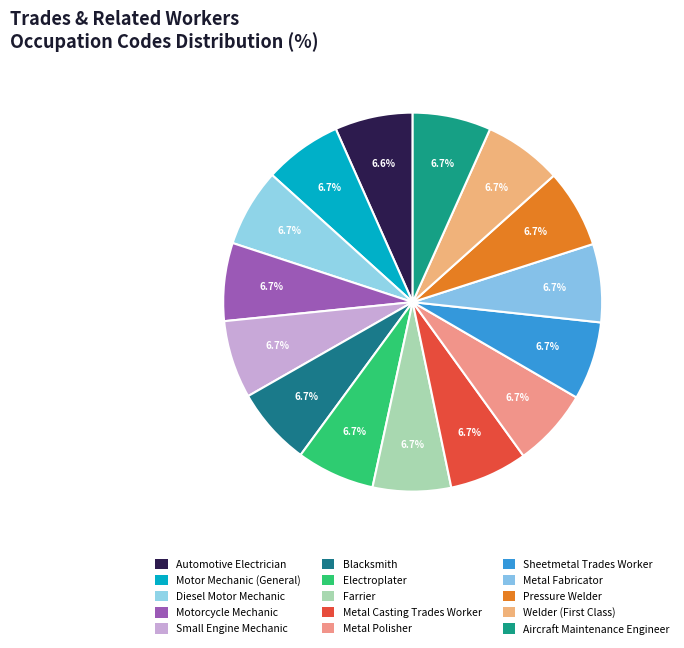

To the nearest percent, what portion does Small Engine Mechanic represent?

7%